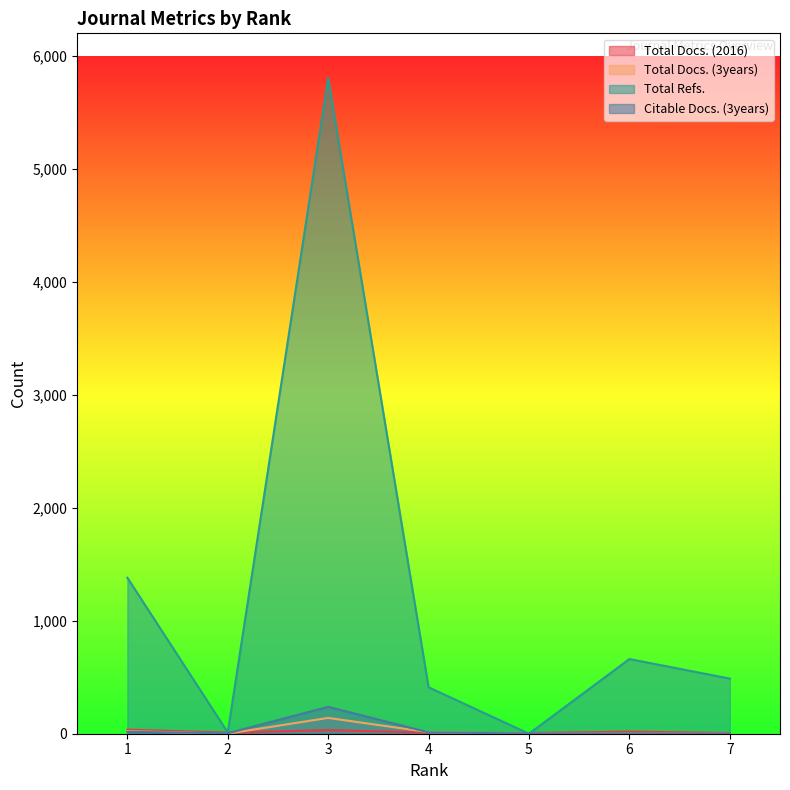

Which series has the largest total across all categories?

Total Refs.